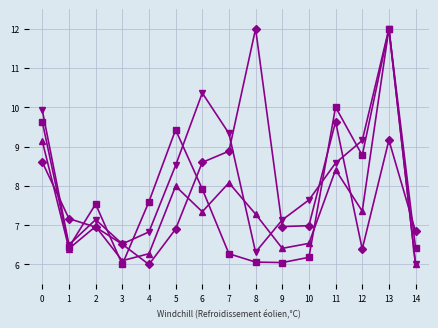

What is the total value across all series at 12?

31.7